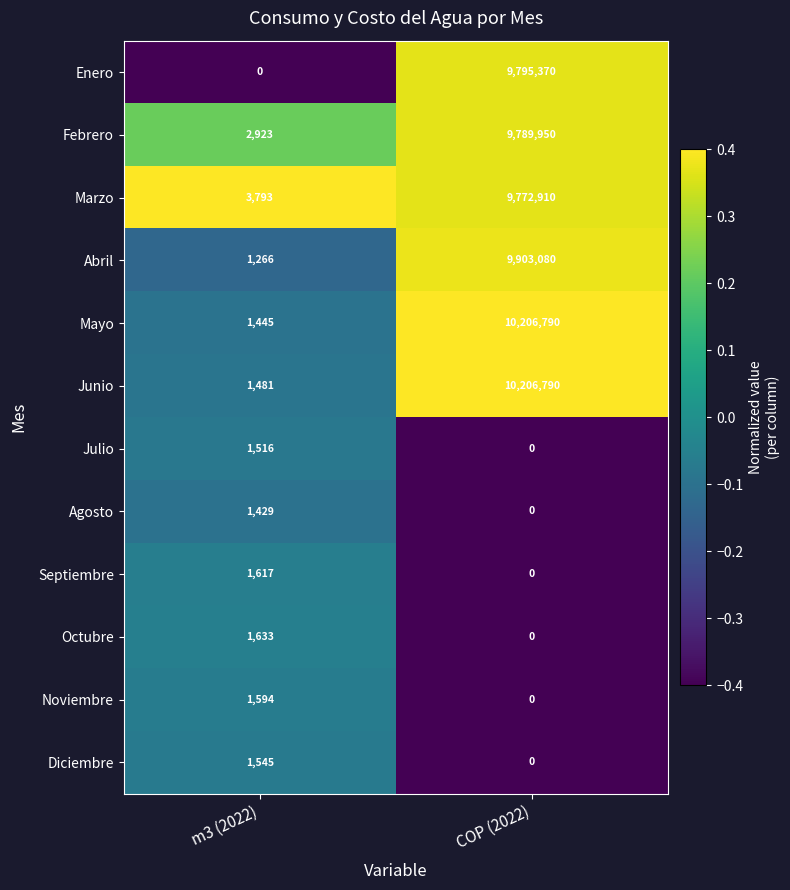

At m3 (2022), list the series in order from smallest to largest.

Enero, Abril, Agosto, Mayo, Junio, Julio, Diciembre, Noviembre, Septiembre, Octubre, Febrero, Marzo